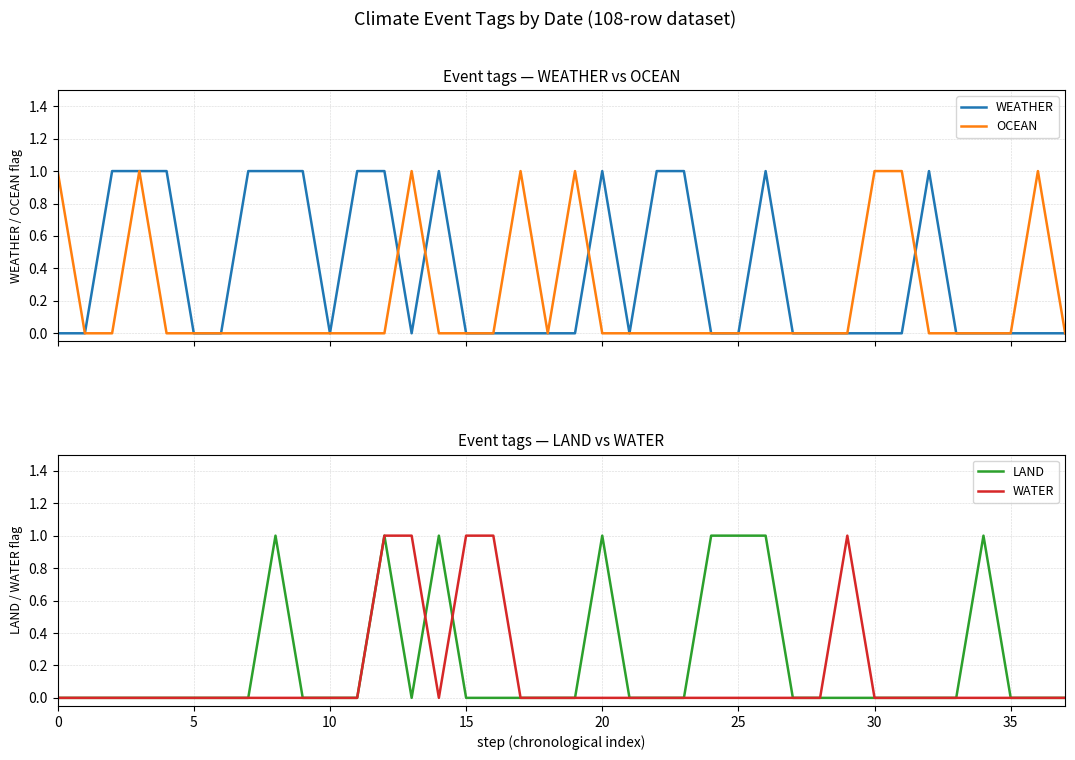

Count the LAND values in the range 0 to 1.

38